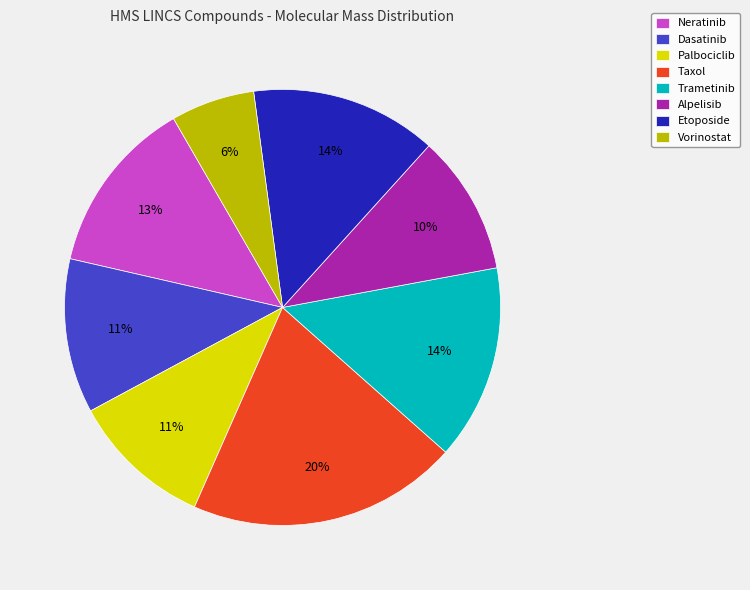

Is it true that Alpelisib is 1% of the pie?

False